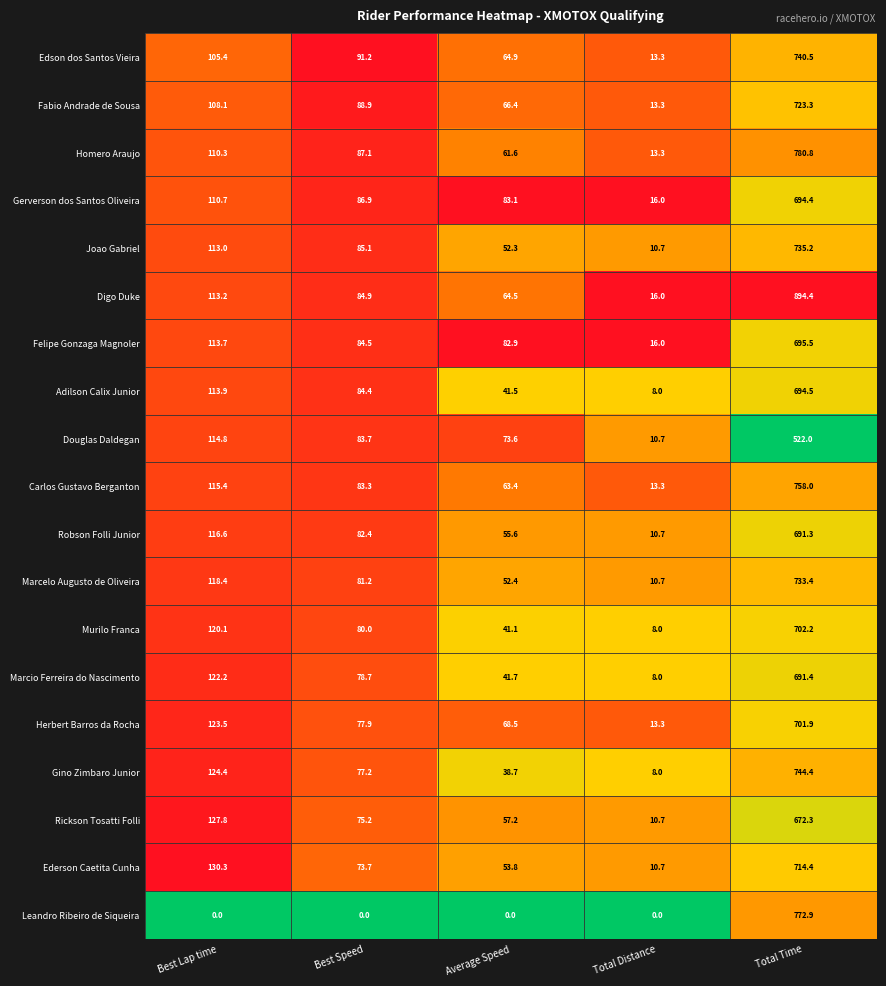

Rank the series at Average Speed from lowest to highest value.

Leandro Ribeiro de Siqueira, Gino Zimbaro Junior, Murilo Franca, Adilson Calix Junior, Marcio Ferreira do Nascimento, Joao Gabriel, Marcelo Augusto de Oliveira, Ederson Caetita Cunha, Robson Folli Junior, Rickson Tosatti Folli, Homero Araujo, Carlos Gustavo Berganton, Digo Duke, Edson dos Santos Vieira, Fabio Andrade de Sousa, Herbert Barros da Rocha, Douglas Daldegan, Felipe Gonzaga Magnoler, Gerverson dos Santos Oliveira